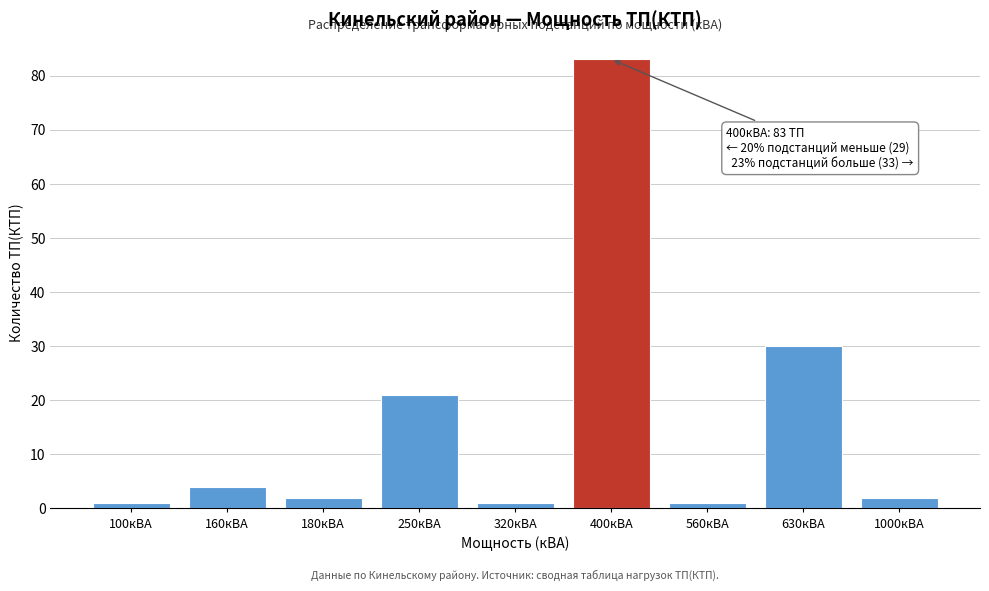

Reading left to right, extract all data points from this chart.

1	4	2	21	1	83	1	30	2